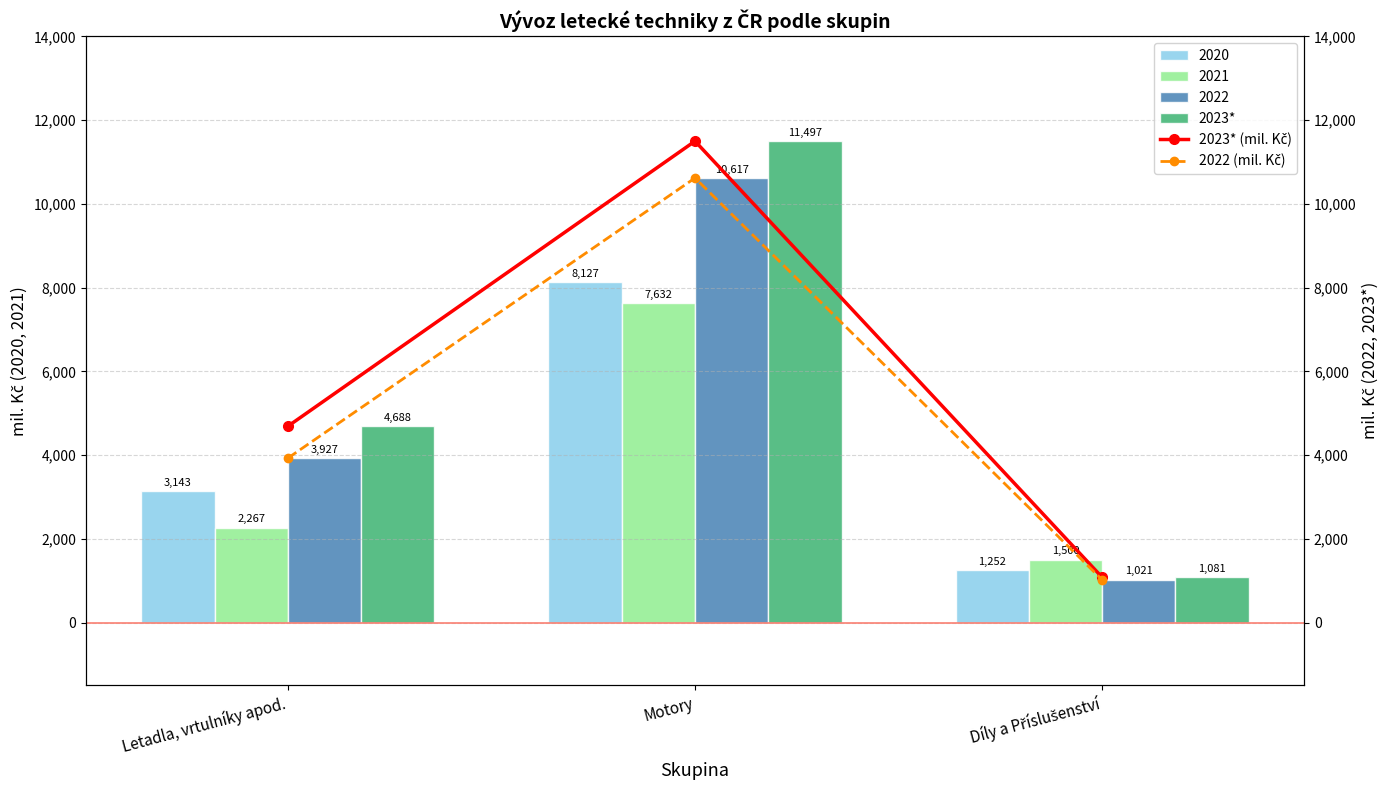

Is it true that 2022 (mil. Kč) equals 18290.8 at Motory?

False